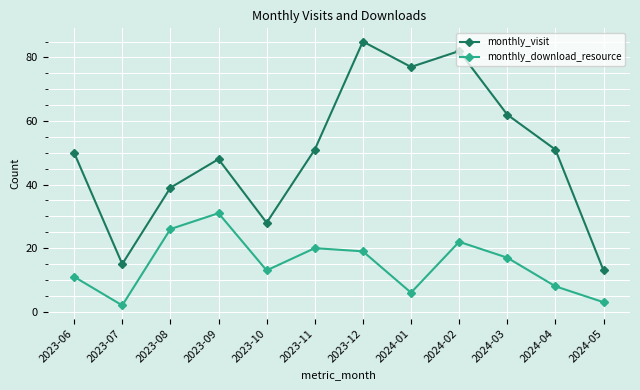

What are all the series names shown in the legend?

monthly_visit, monthly_download_resource